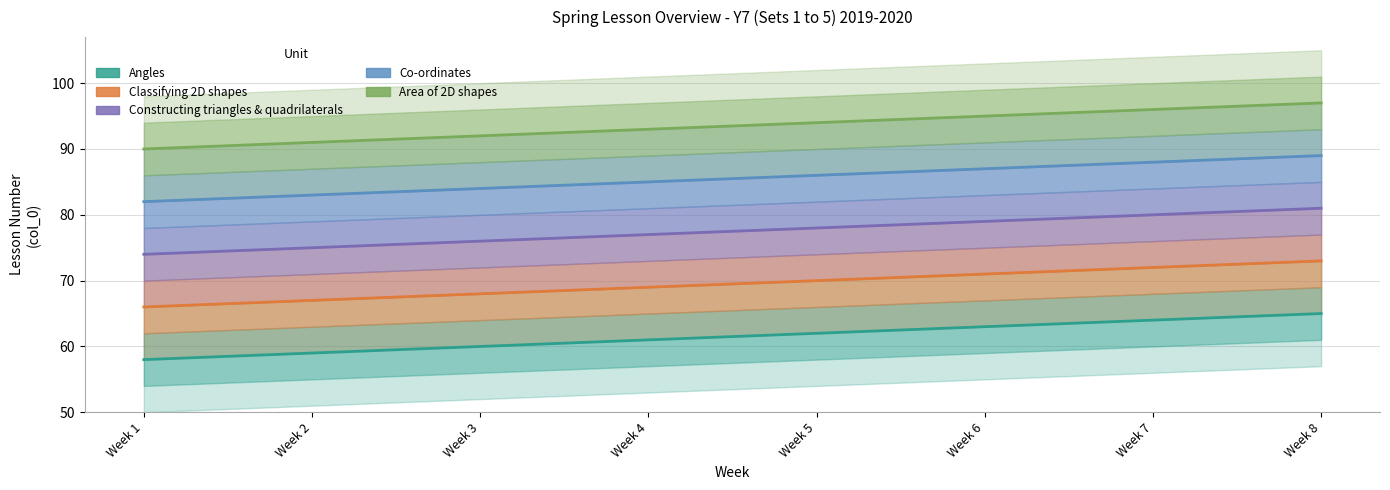

The Angles series shows 65 at Week 8. True or false?

True